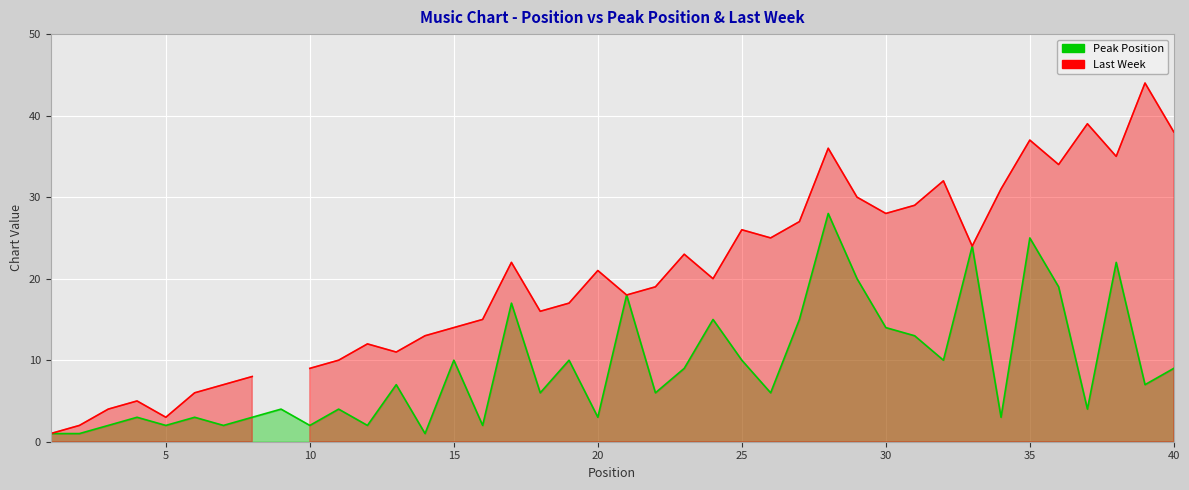

What is the change in value from 10 to 40?

+7